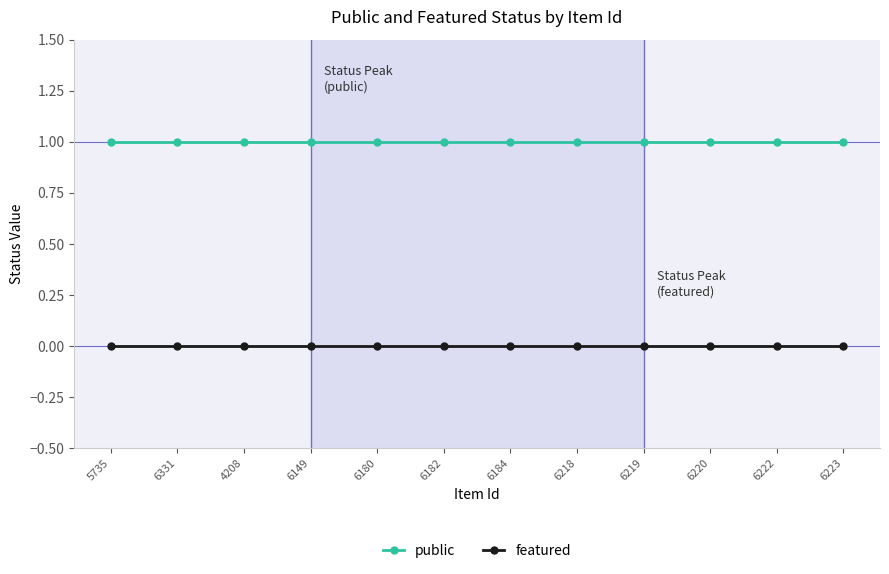

What is the sum of all public values?

12